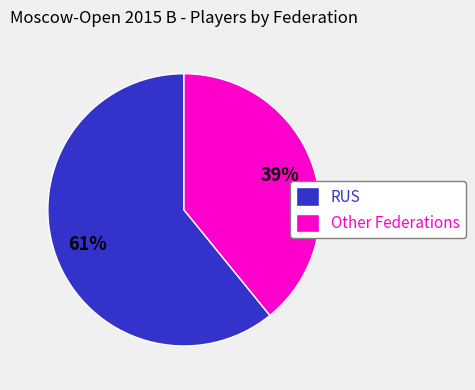

Count the number of slices in the pie.

2